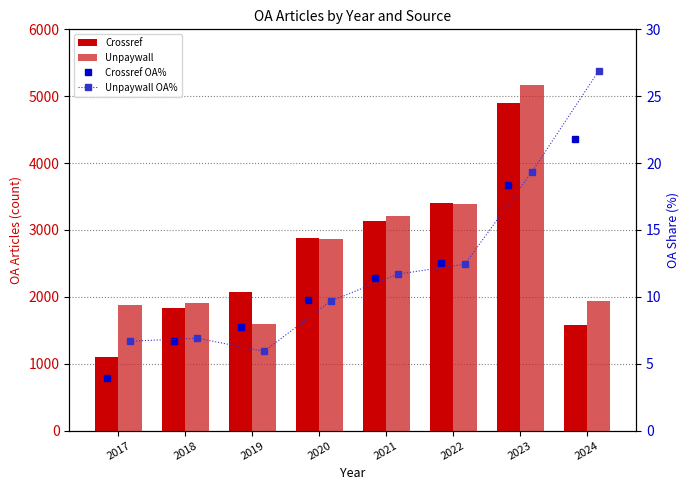

What is the difference between the second highest and second lowest values in the Unpaywall series?

1522.0